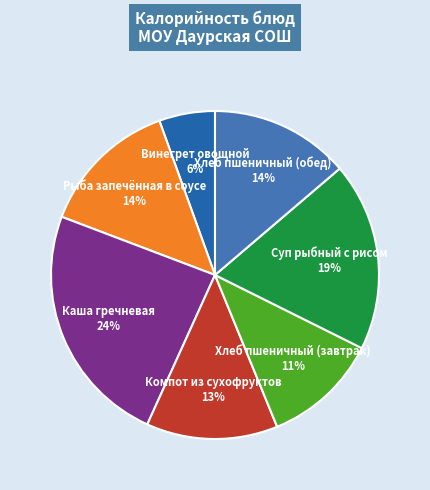

How many segments does this pie chart have?

7